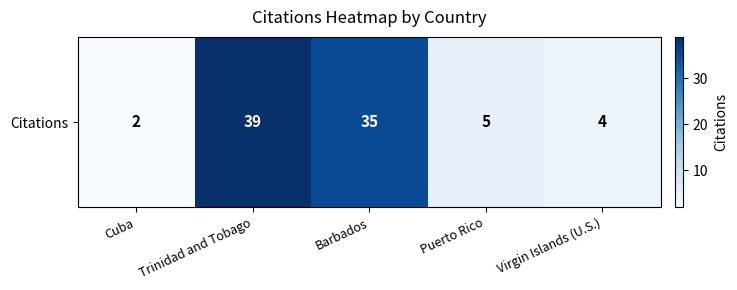

Reading left to right, what are all the values shown in this chart?

2	39	35	5	4